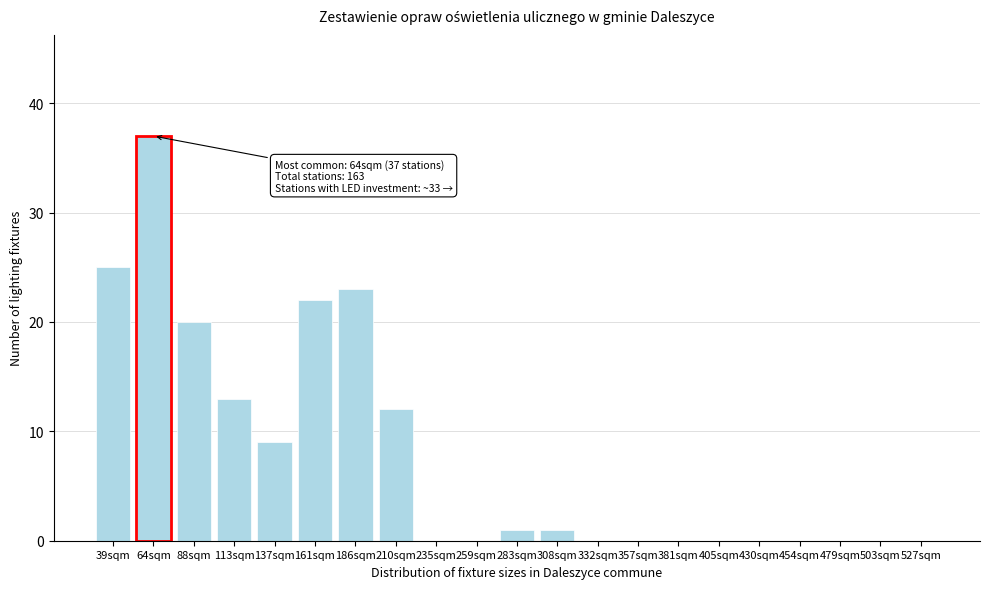

Reading left to right, transcribe all the data shown in this chart.

39sqm=25	64sqm=37	88sqm=20	113sqm=13	137sqm=9	161sqm=22	186sqm=23	210sqm=12	235sqm=0	259sqm=0	283sqm=1	308sqm=1	332sqm=0	357sqm=0	381sqm=0	405sqm=0	430sqm=0	454sqm=0	479sqm=0	503sqm=0	527sqm=0